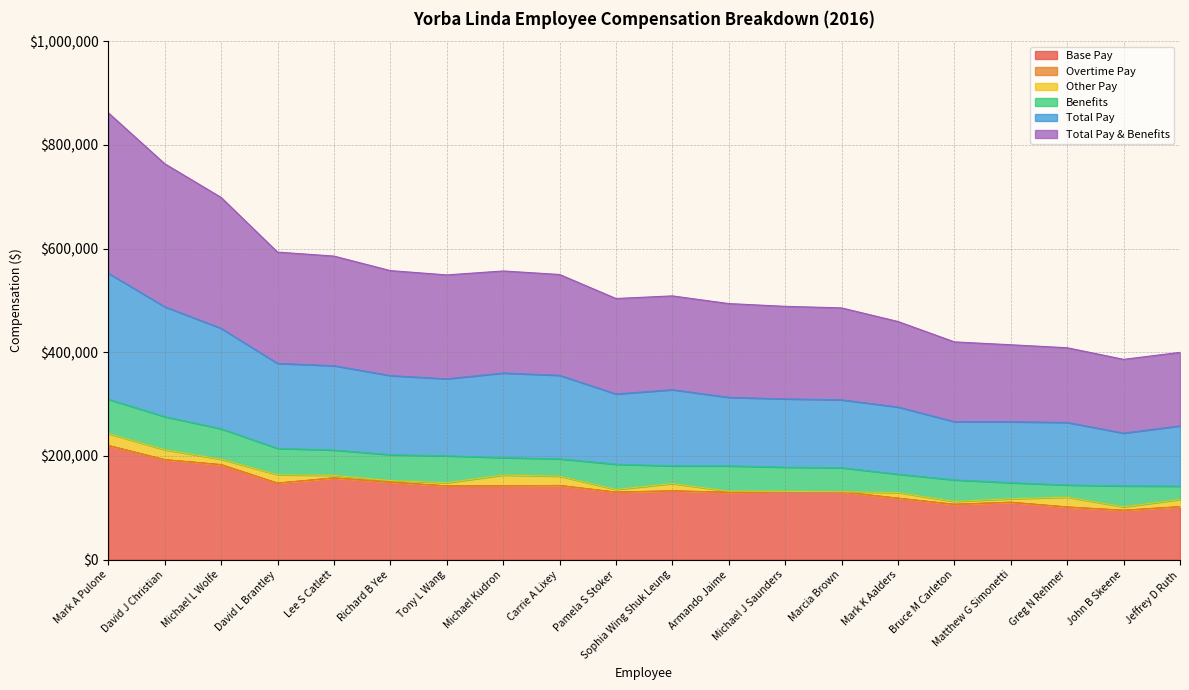

What is the difference between the maximum and second lowest values in the Total Pay series?

130847.1